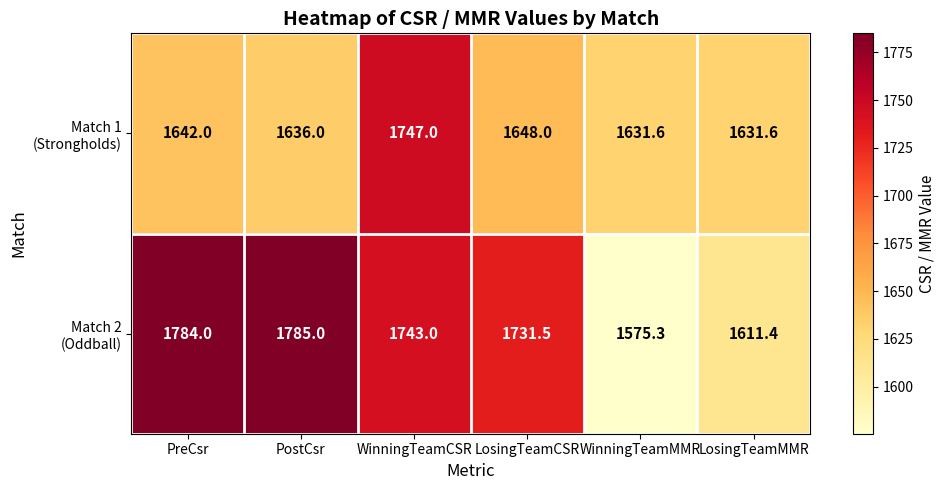

Which label corresponds to the smallest value in the chart?

WinningTeamMMR